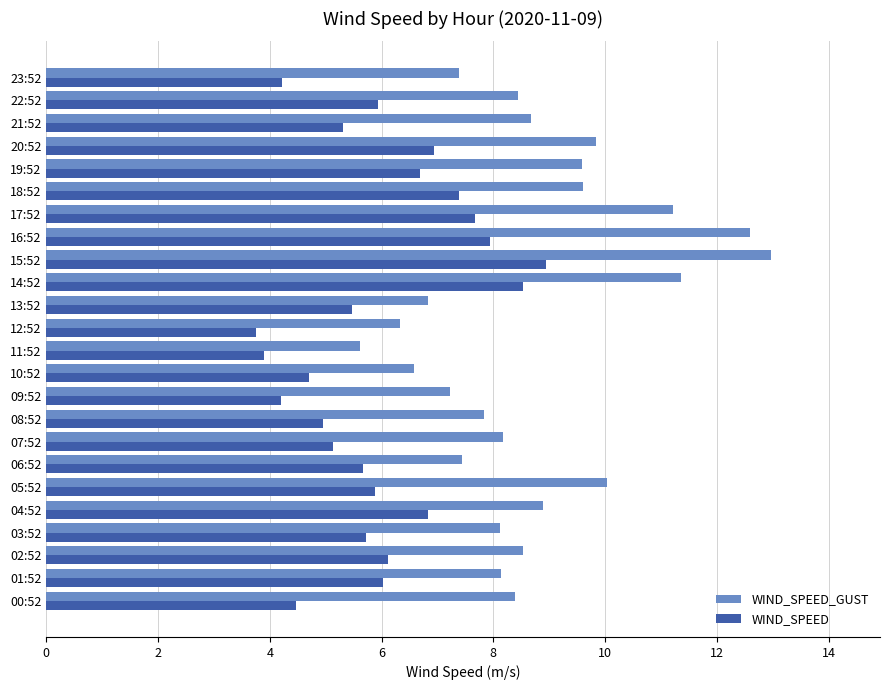

Between 01:52 and 12:52, which series saw the biggest shift?

WIND_SPEED